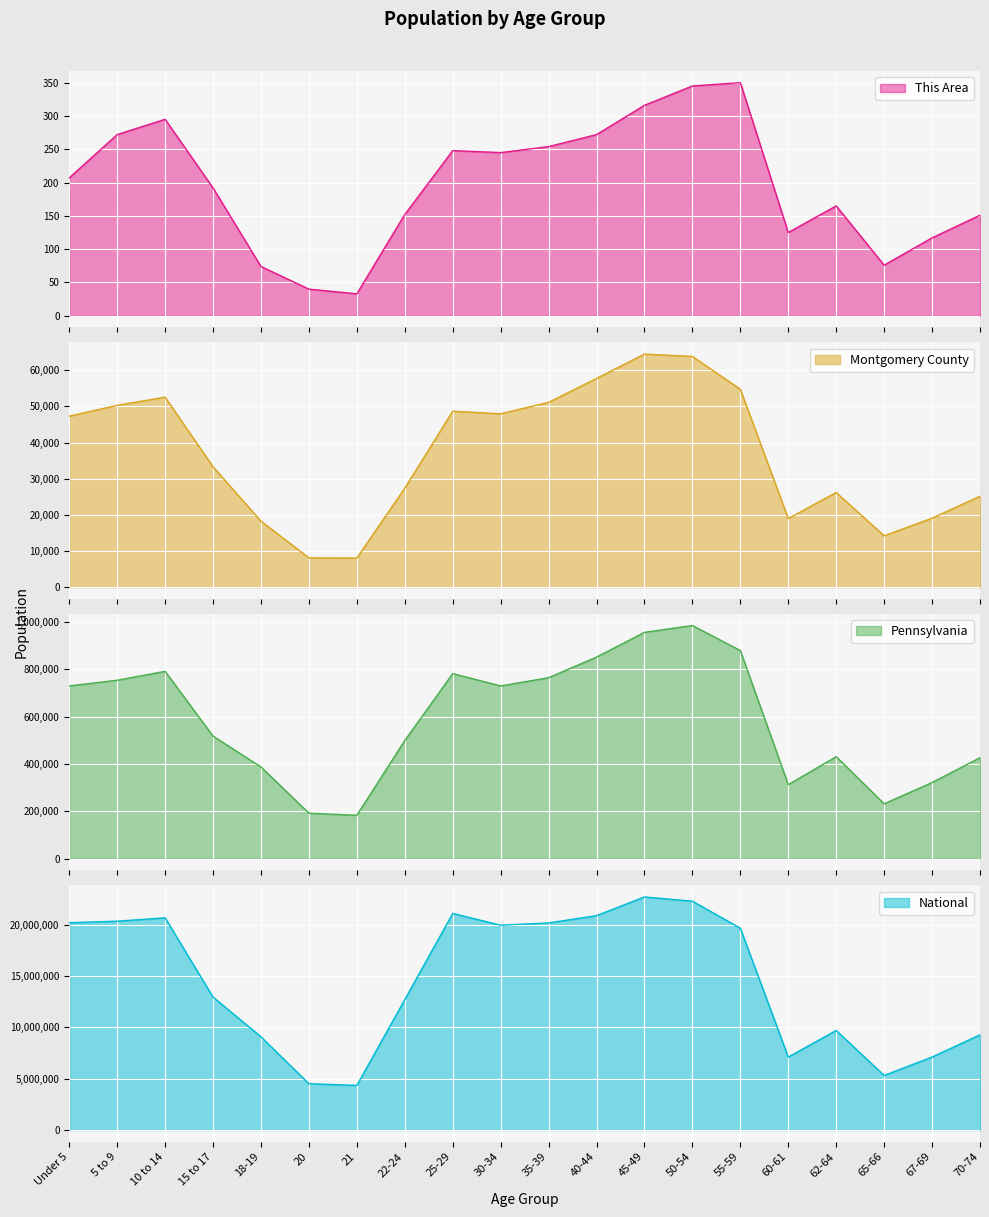

What is the label of the 4th point from the left?

15 to 17